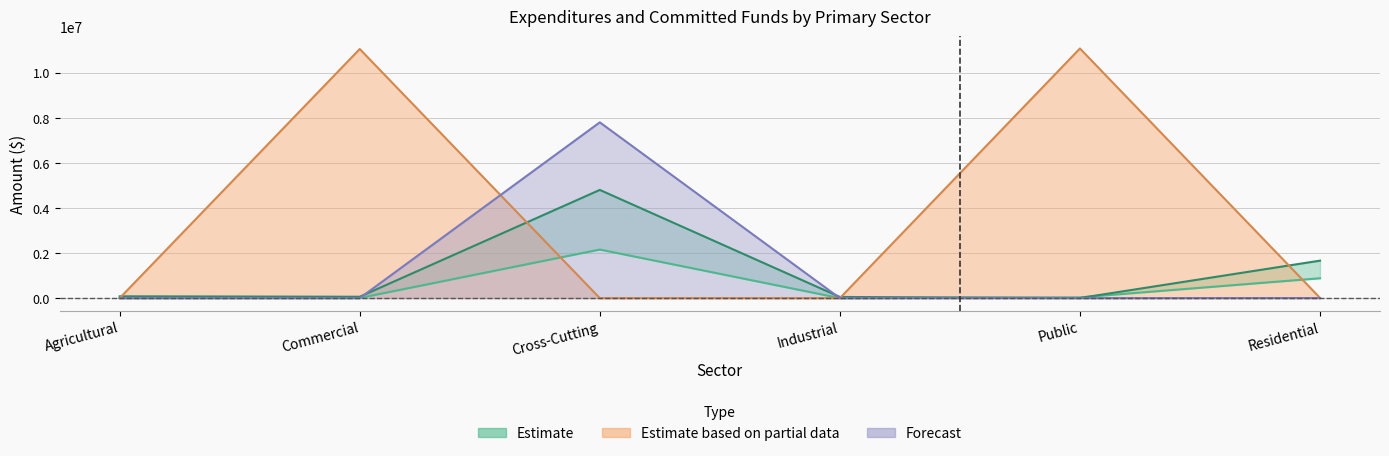

Is the value of YtdExpenditures at Industrial greater than the value of YtdGrossTherm at Cross-Cutting?

No